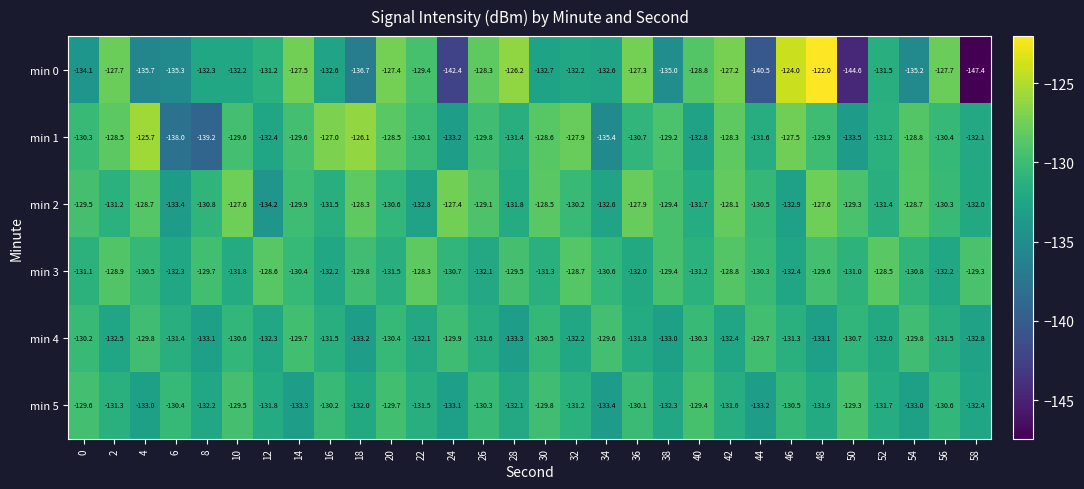

Count the number of data series in this chart.

6